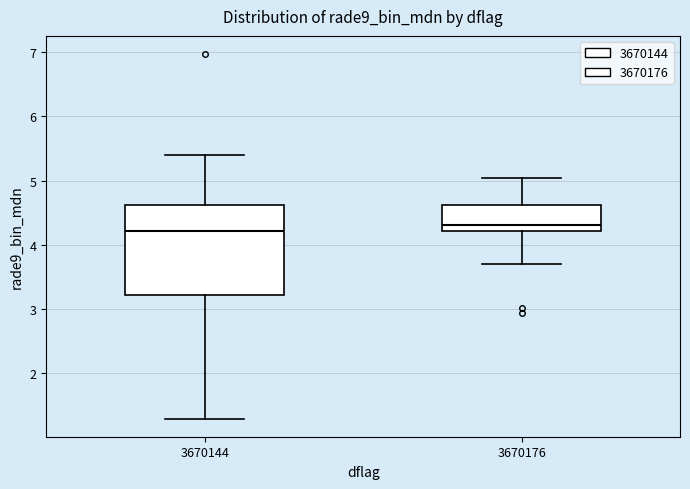

Where is the upper edge of the box at x = 3670144 on the y-axis? The values are not printed on the chart, so give them approximately, as read against the axis.

4.6